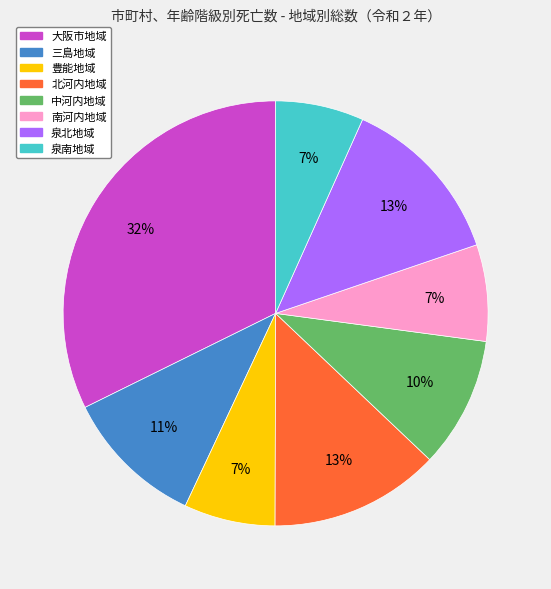

To the nearest percent, what is the average slice percentage?

12%